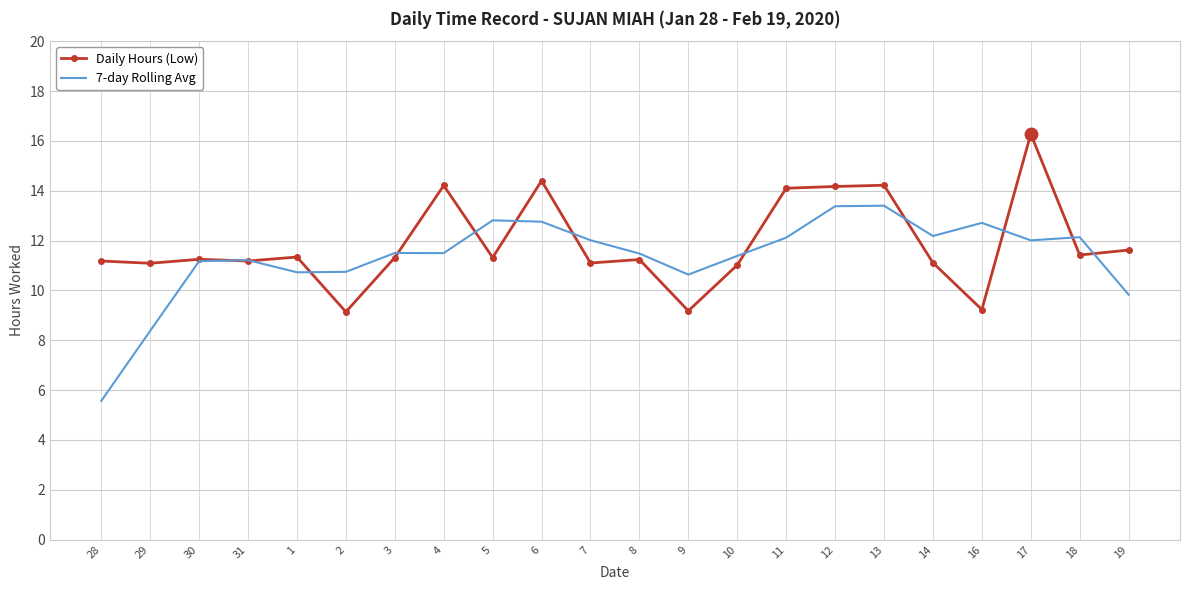

After their last crossing, which series has the higher values: 7-day Rolling Avg or Daily Hours (Low)?

Daily Hours (Low)